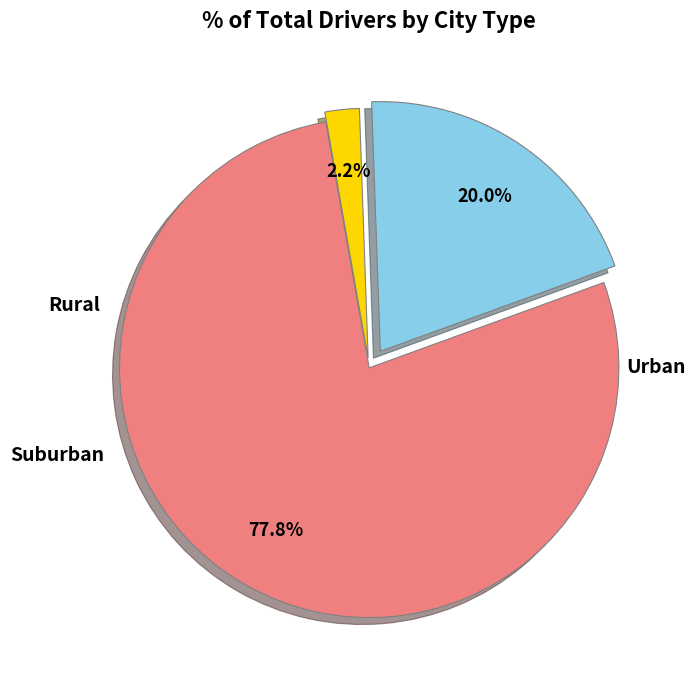

Is there any slice that represents more than half of the pie?

Yes